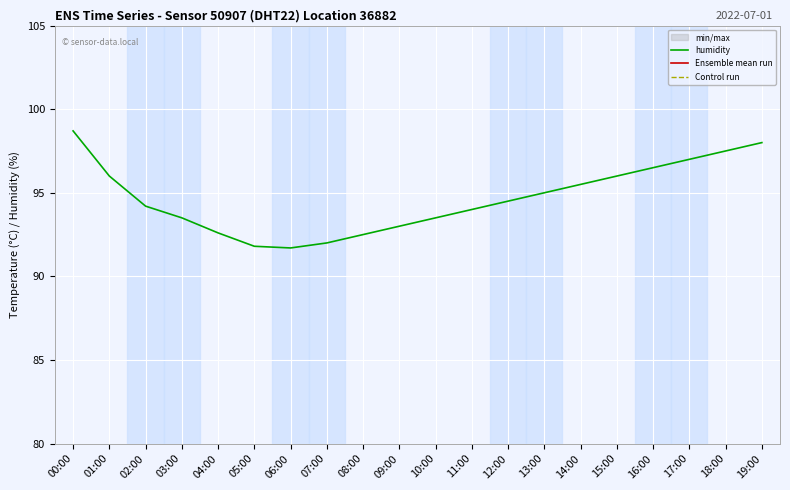

True or false: Ensemble mean run has a value of 28.5 at 09:00.

True